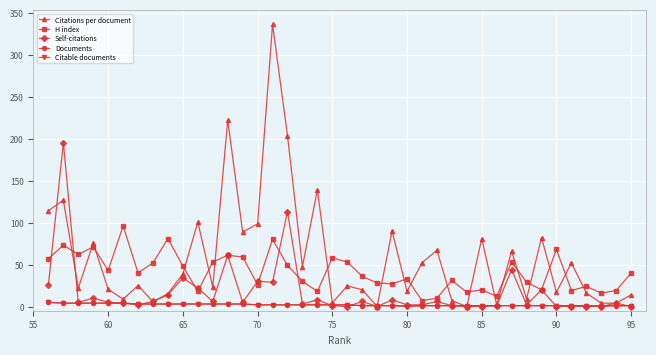

Which series has the largest total across all categories?

Citations per document